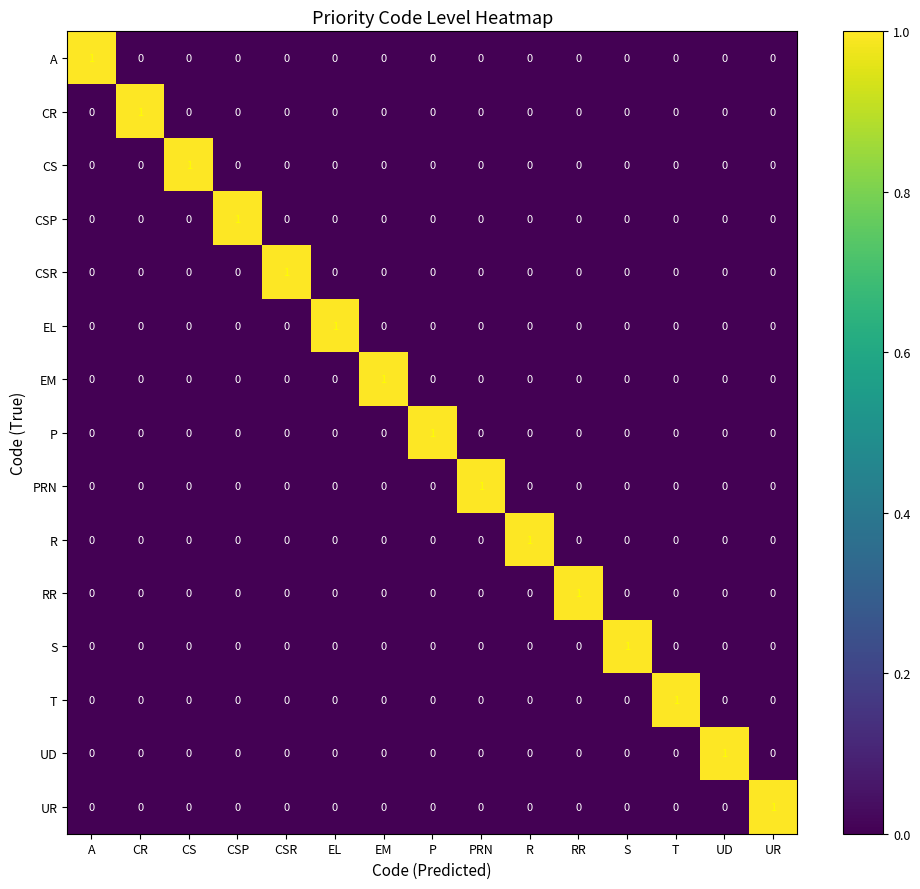

What is the greatest value displayed?

1